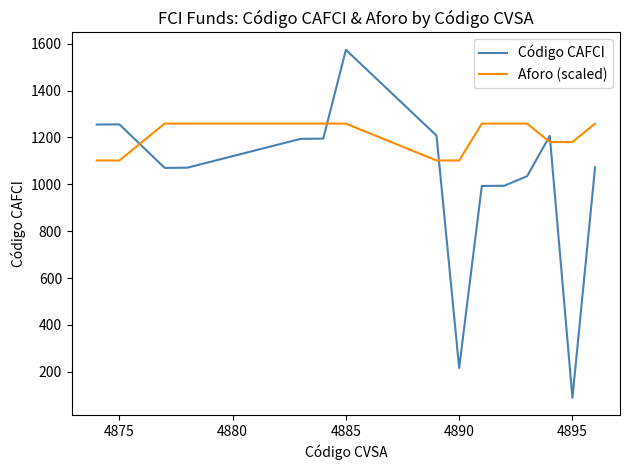

List the series in order of their peak value, highest first.

Código CAFCI, Aforo (scaled)